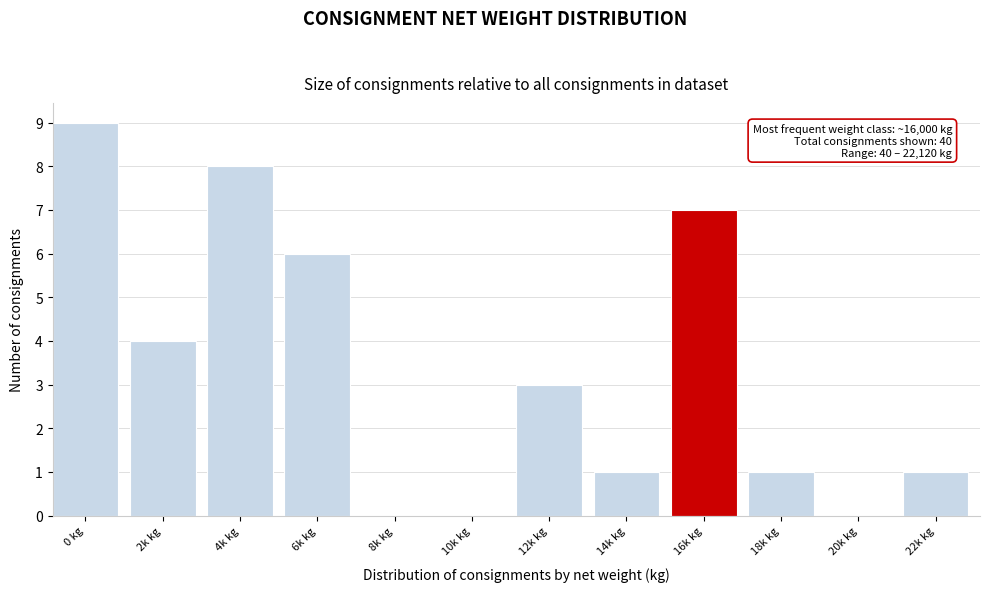

Reading left to right, extract all data points from this chart.

0 kg=9	2k kg=4	4k kg=8	6k kg=6	8k kg=0	10k kg=0	12k kg=3	14k kg=1	16k kg=7	18k kg=1	20k kg=0	22k kg=1